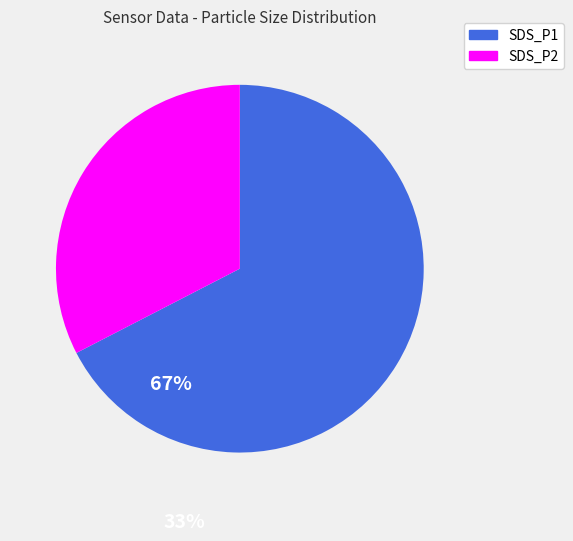

Do SDS_P1 and SDS_P2 together represent more than half of the pie?

Yes